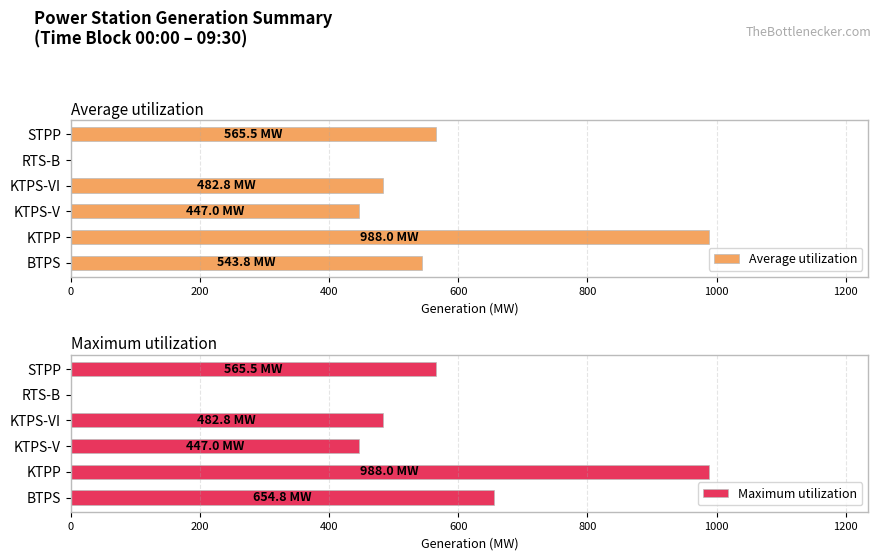

List the series in order of their overall mean, lowest first.

Average utilization, Maximum utilization